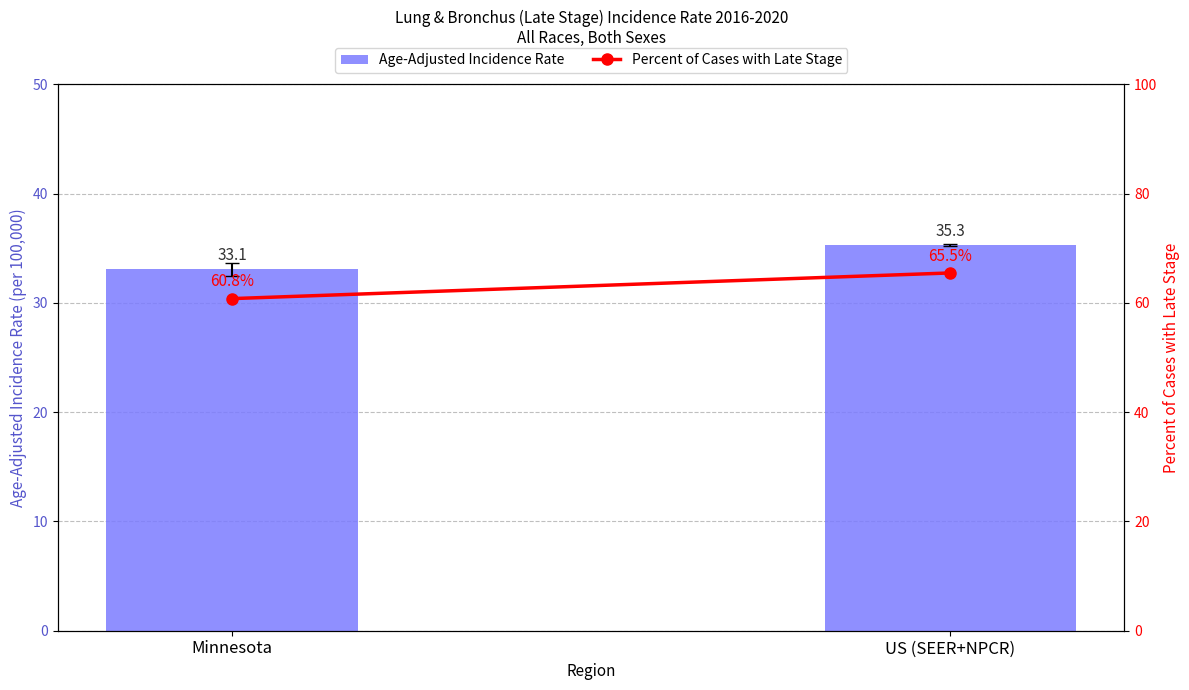

At Minnesota, list the series in order from largest to smallest.

Percent of Cases with Late Stage, Age-Adjusted Incidence Rate